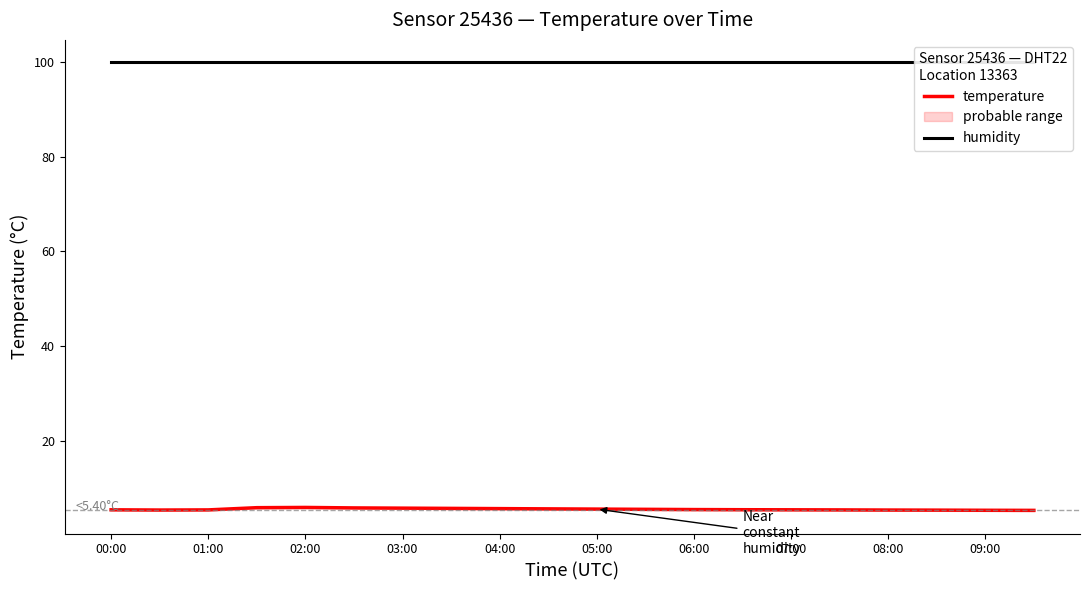

At which label does humidity reach its peak?

00:00